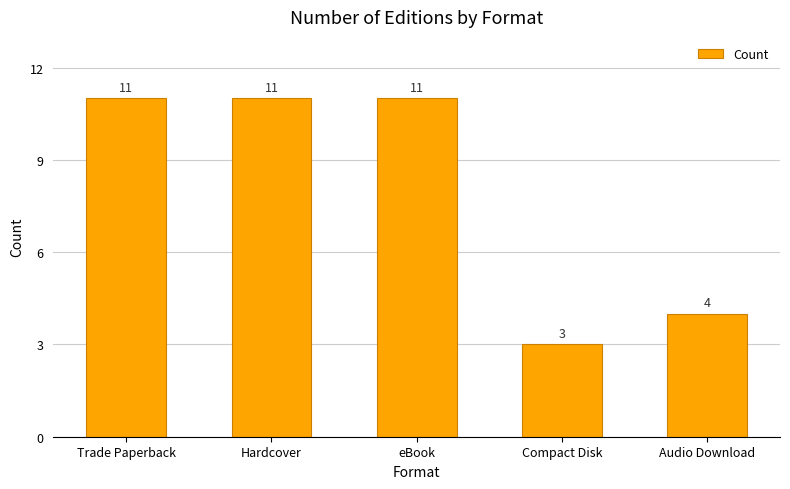

Is it true that the value at Compact Disk is 1?

False